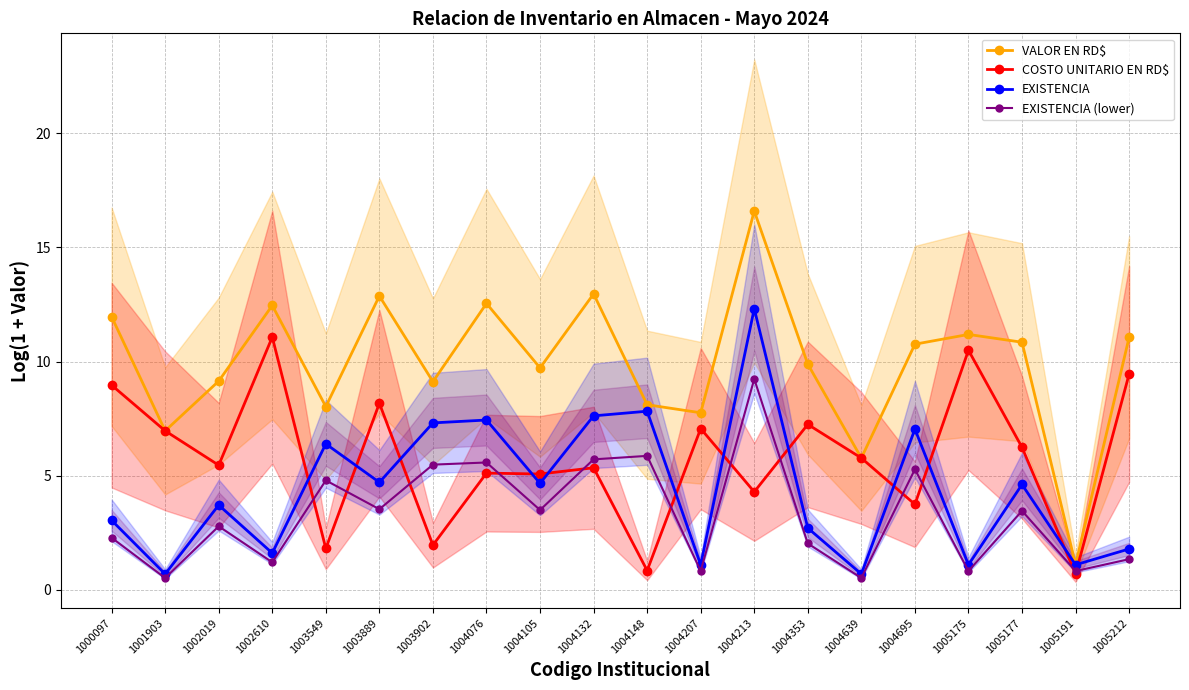

What is the difference between the EXISTENCIA values at 1005191 and 1003549?

5.3